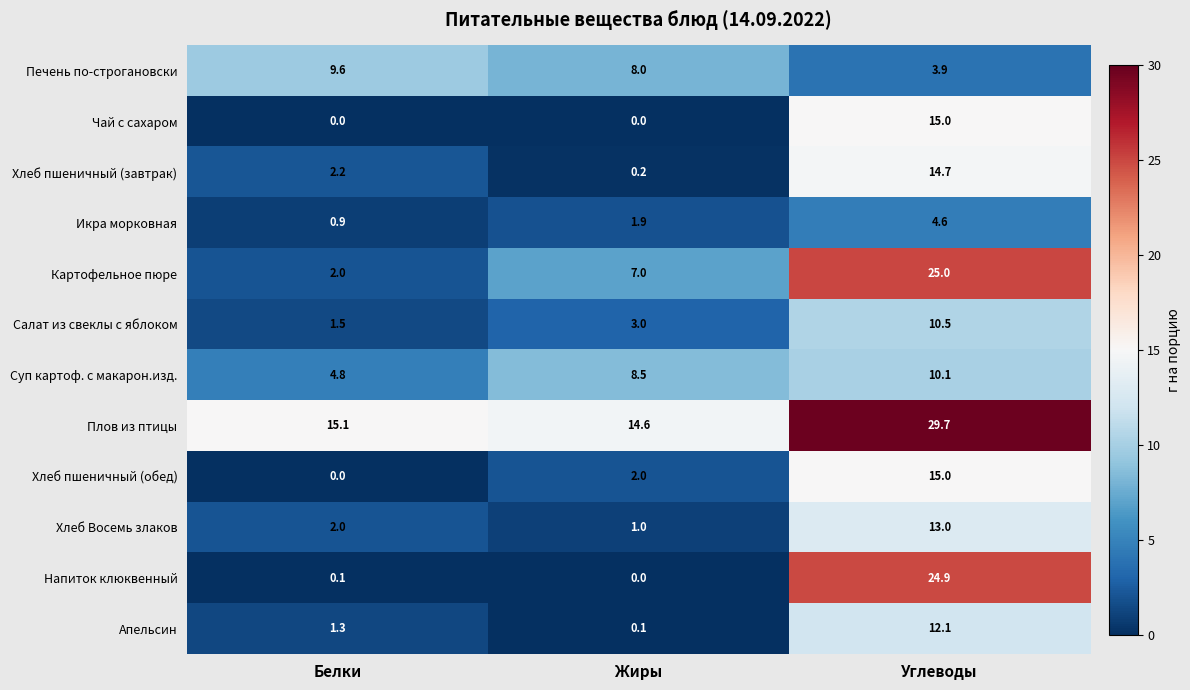

Which series changed the most between Белки and Жиры?

Картофельное пюре